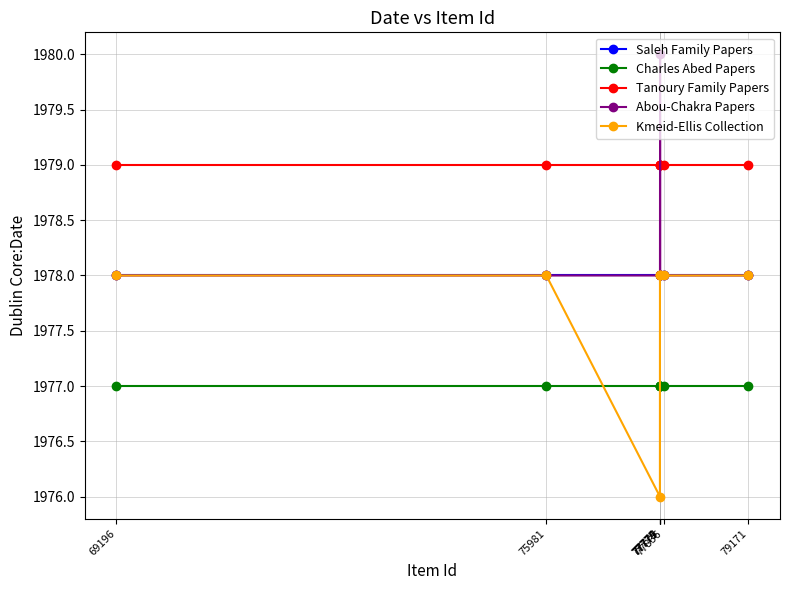

Reading left to right, transcribe all the data shown in this chart.

Saleh Family Papers: 79171=1978	77836=1978	77779=1978	77777=1978	77775=1978	77774=1978	75981=1978	69196=1978
Charles Abed Papers: 79171=1977	77836=1977	77779=1977	77777=1977	77775=1977	77774=1977	75981=1977	69196=1977
Tanoury Family Papers: 79171=1979	77836=1979	77779=1979	77777=1979	77775=1979	77774=1979	75981=1979	69196=1979
Abou-Chakra Papers: 79171=1978	77836=1978	77779=1978	77777=1980	77775=1978	77774=1978	75981=1978	69196=1978
Kmeid-Ellis Collection: 79171=1978	77836=1978	77779=1978	77777=1978	77775=1978	77774=1976	75981=1978	69196=1978